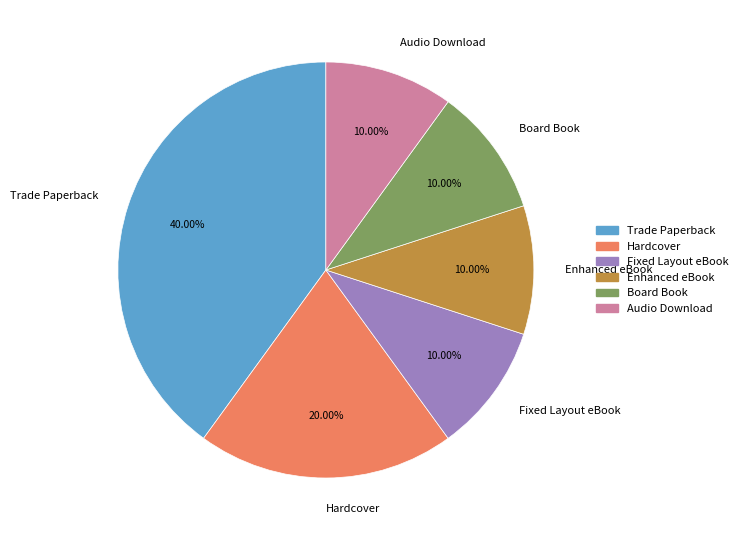

The Audio Download slice represents 1% of the pie. True or false?

False